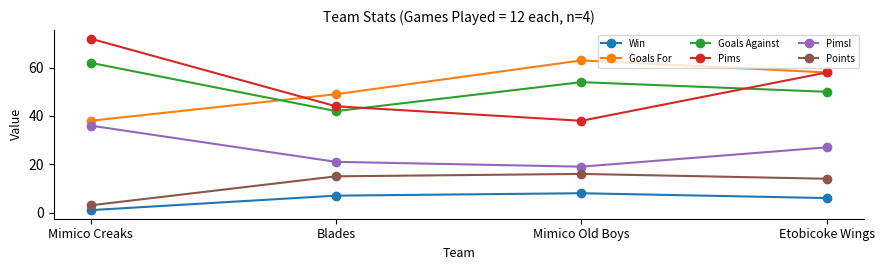

What is the label of the 1st point from the right?

Etobicoke Wings